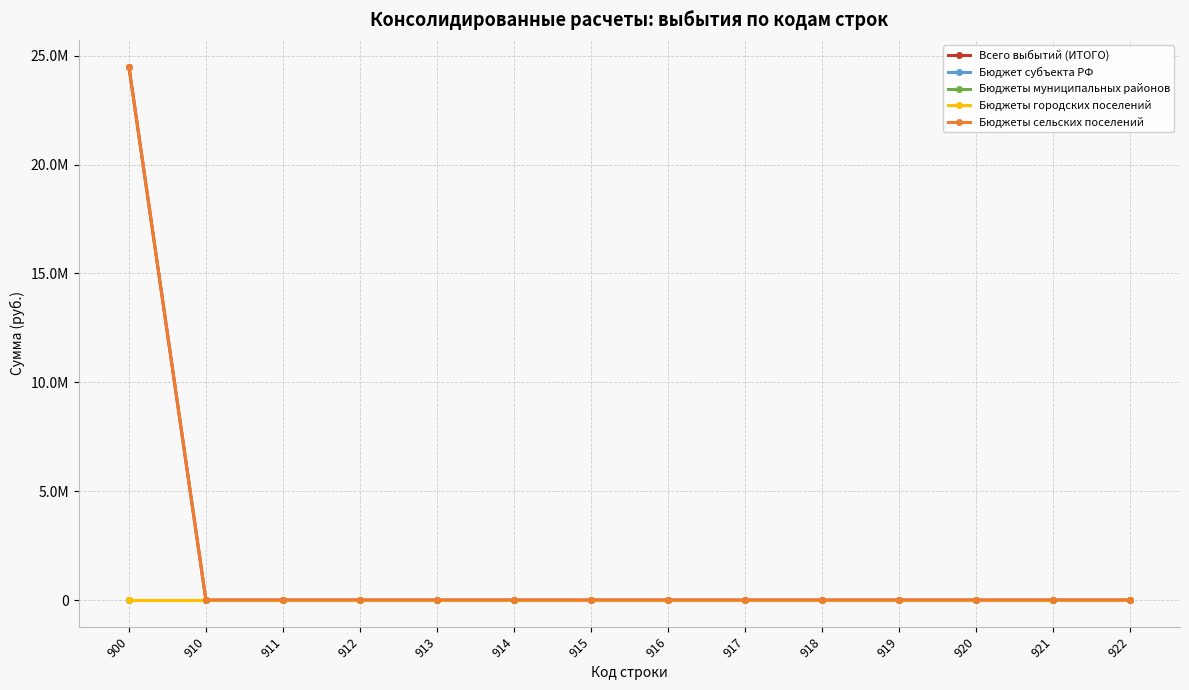

At which category does the chart reach its minimum across all series?

910